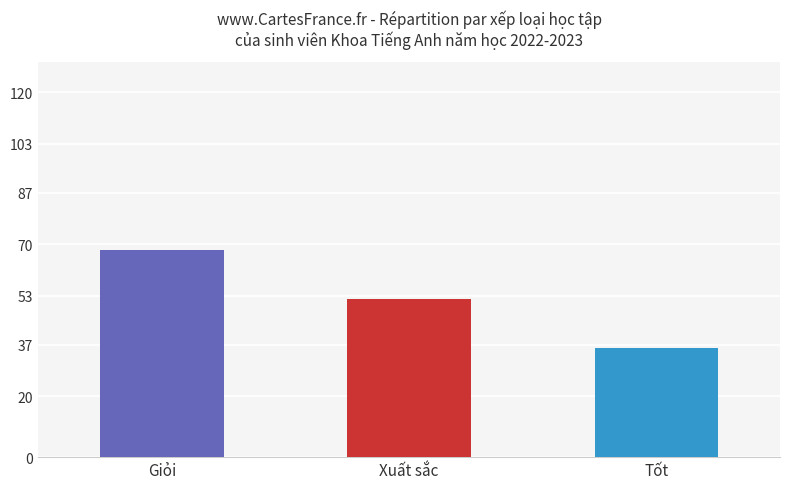

What is the ratio of the value at Tốt to the value at Xuất sắc?

0.7